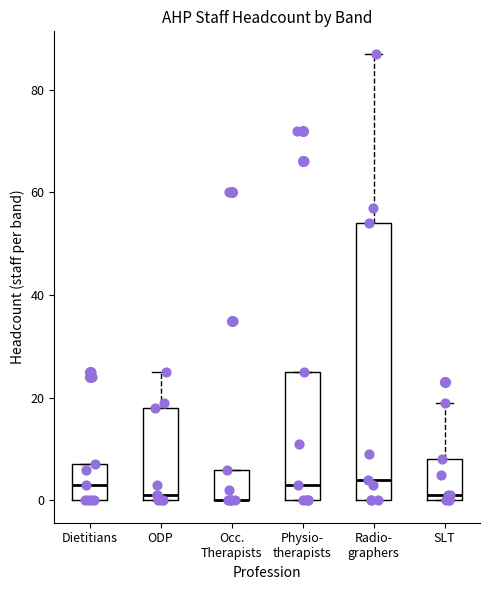

Reading left to right, read every box against the y-axis: the position of its median line, the range the box covers, and the ends of its whiskers. The values are not printed on the chart, so give them approximately, as read against the axis.

Dietitians: median 4, box 0 to 8, whiskers 0 to 8
ODP: median 2, box 0 to 18, whiskers 0 to 26
Occ. Therapists: median 0 (drawn on the box's lower edge), box 0 to 6, whiskers 0 to 6
Physio- therapists: median 4, box 0 to 26, whiskers 0 to 26
Radio- graphers: median 4, box 0 to 54, whiskers 0 to 88
SLT: median 2, box 0 to 8, whiskers 0 to 20